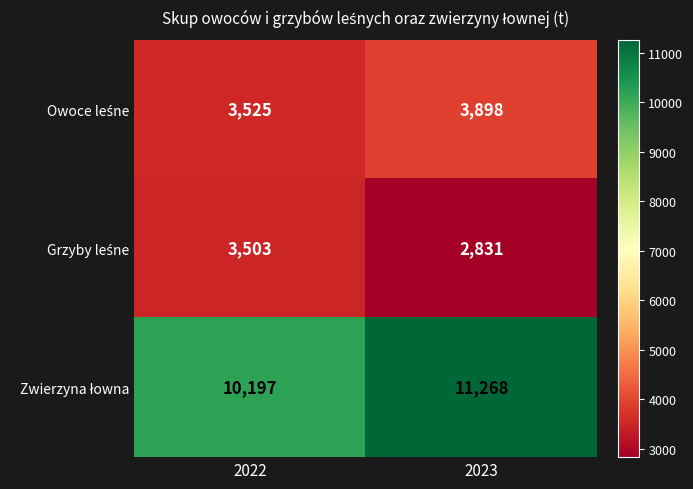

What is the spread (max minus min) of values at 2022?

6694